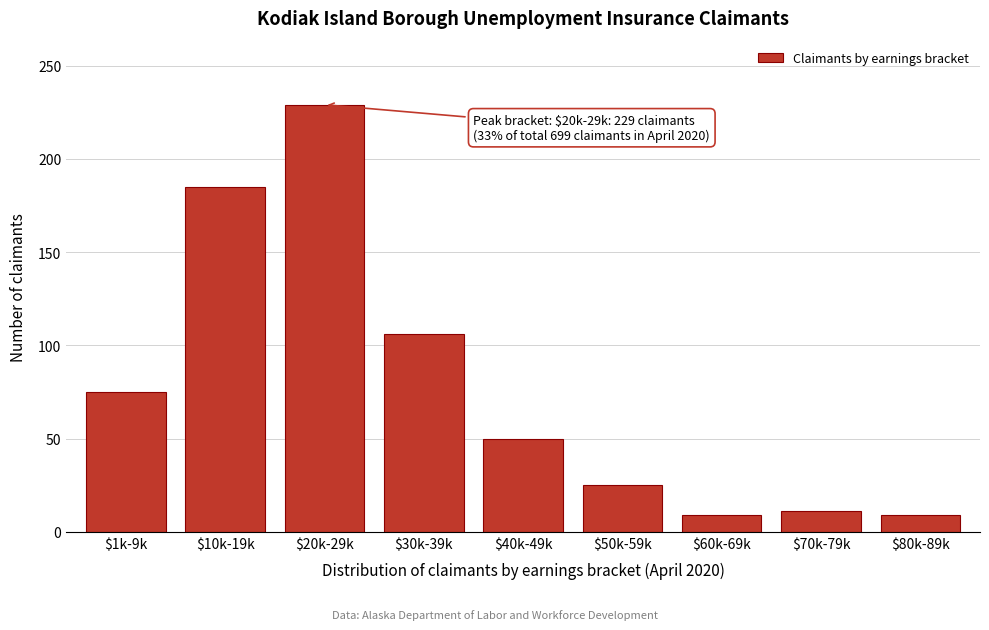

Reading right to left, transcribe all the data shown in this chart.

9	11	9	25	50	106	229	185	75